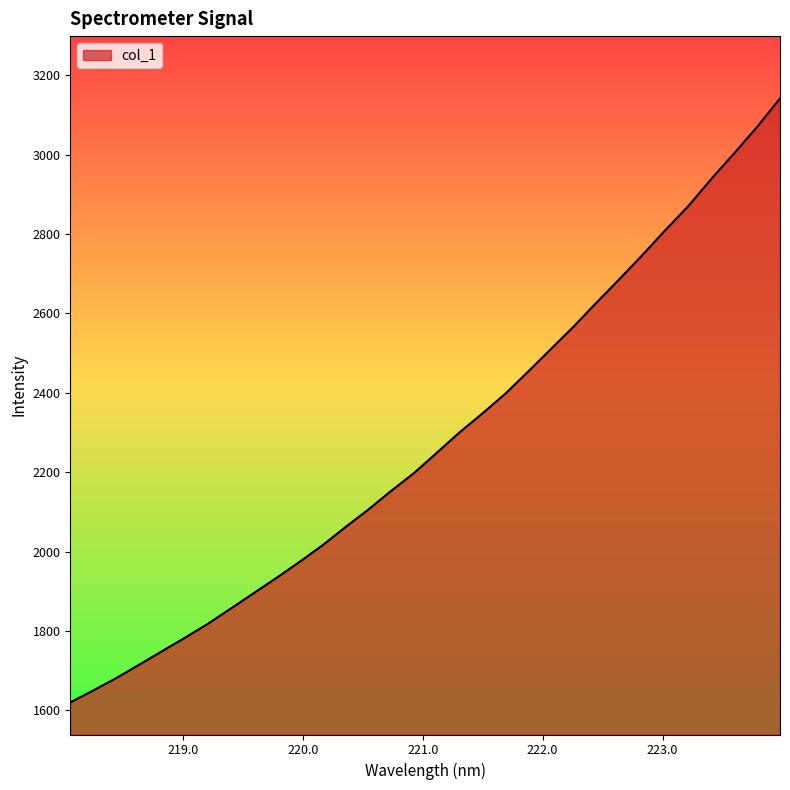

What is the greatest value displayed?

3141.9